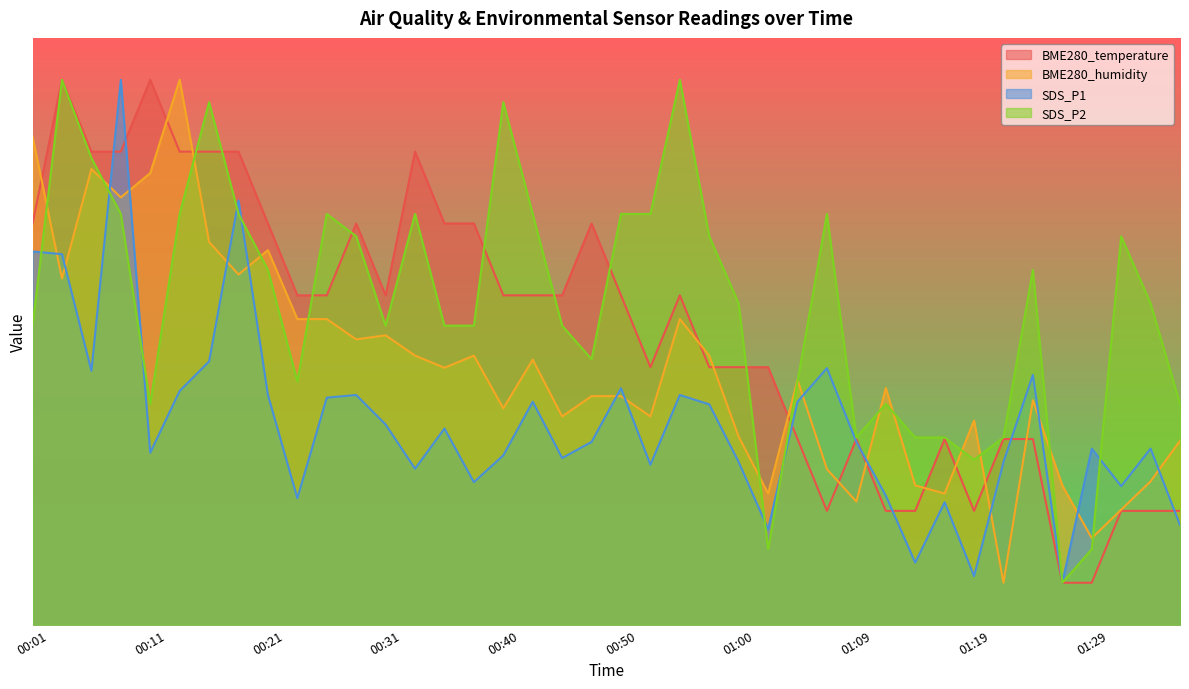

Does the chart display data point markers on the line(s)?

No